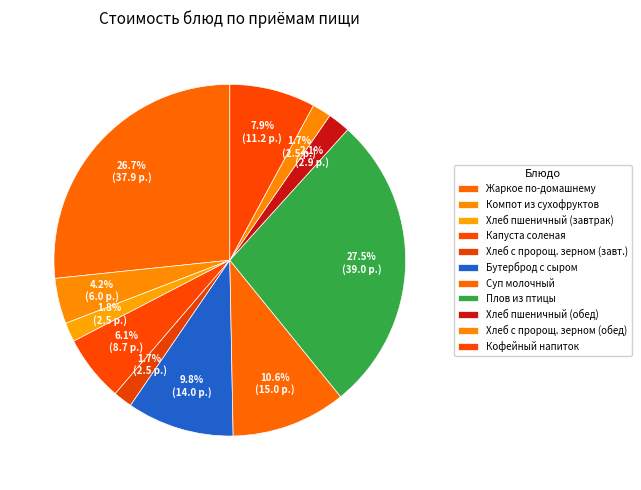

How many segments does this pie chart have?

11